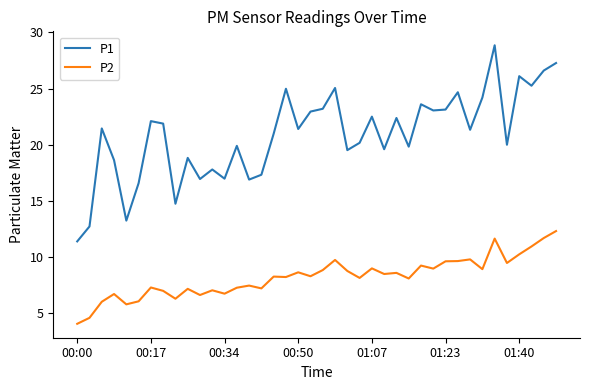

Does the chart display data point markers on the line(s)?

No